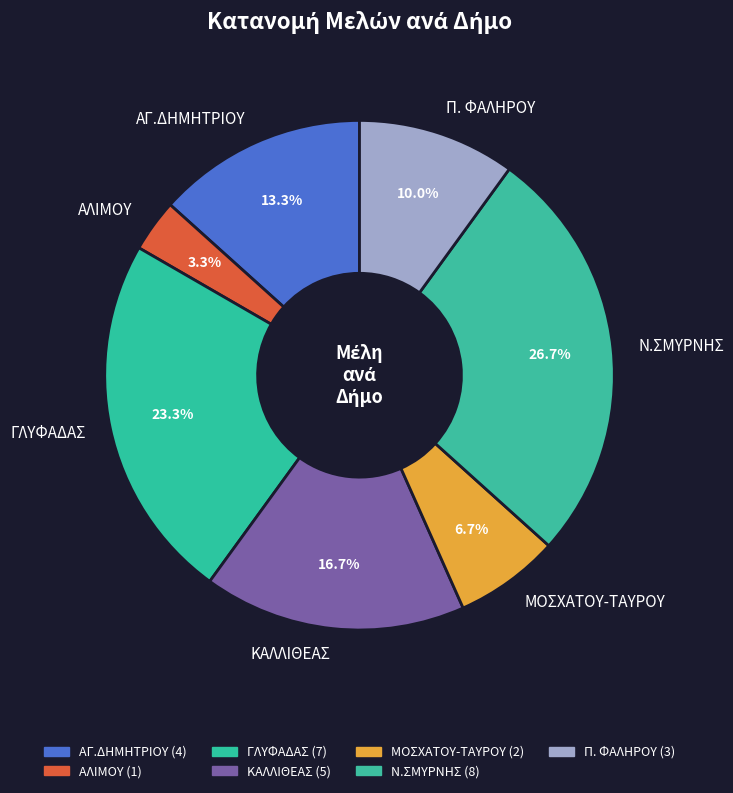

What percentage do Π. ΦΑΛΗΡΟΥ and ΓΛΥΦΑΔΑΣ together represent?

33.3%